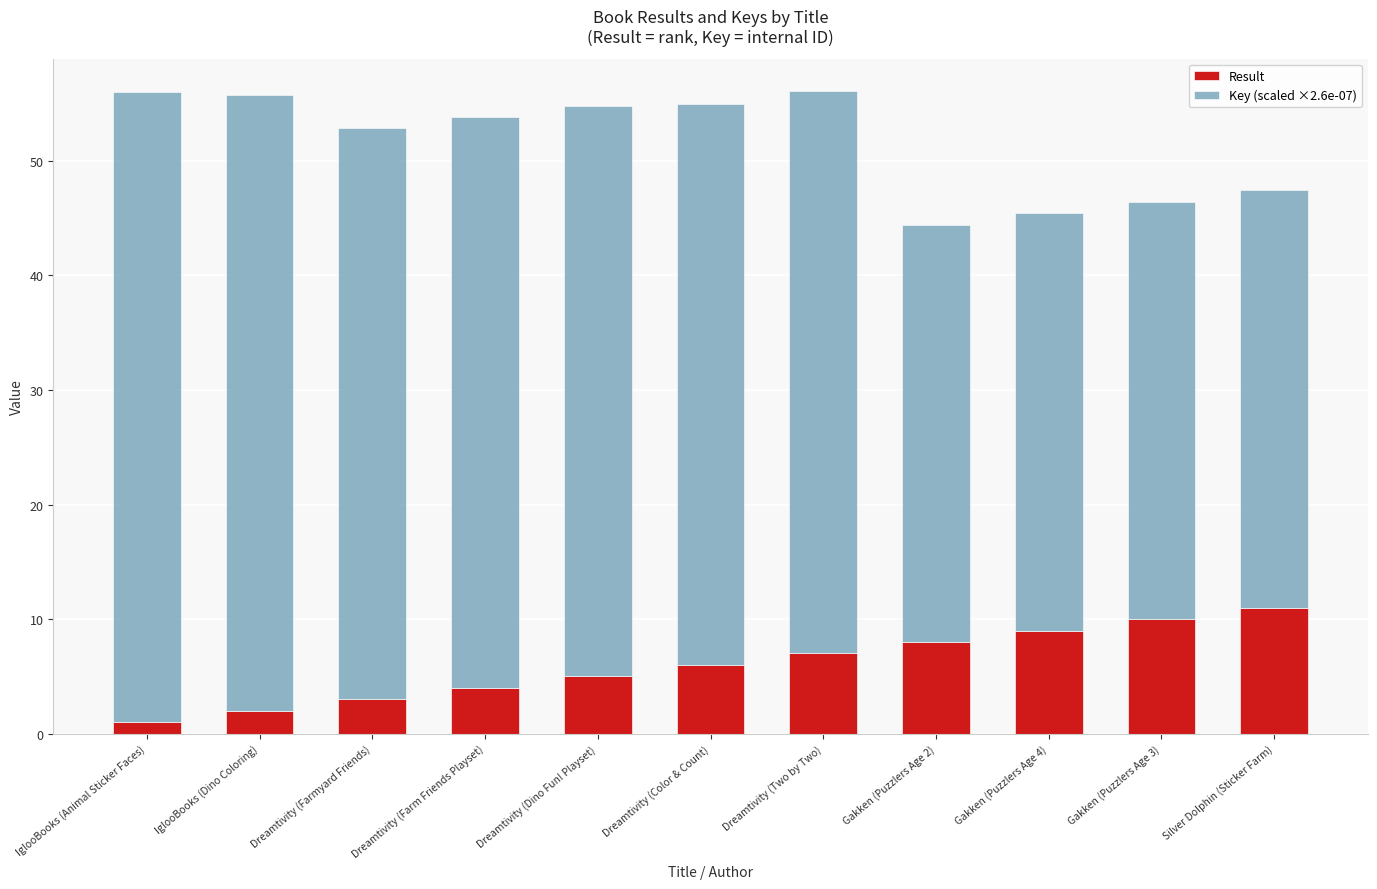

What is the total value across all series at Dreamtivity (Two by Two)?

56.1